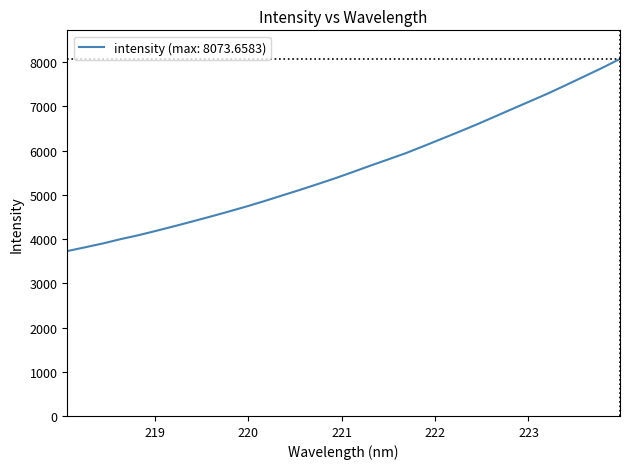

What is the greatest value displayed?

8073.7